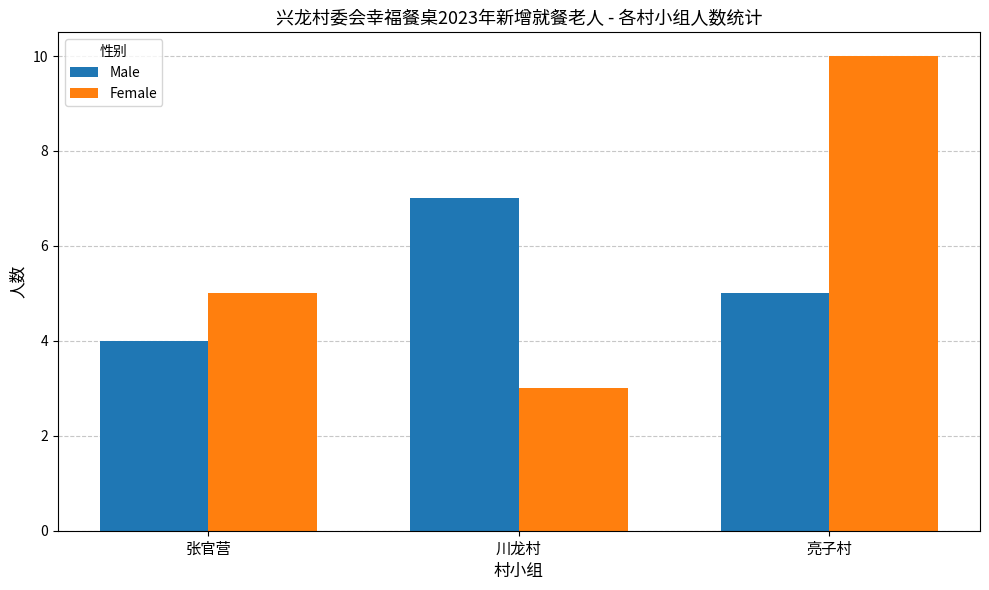

True or false: Female has a value of 6 at 亮子村.

False